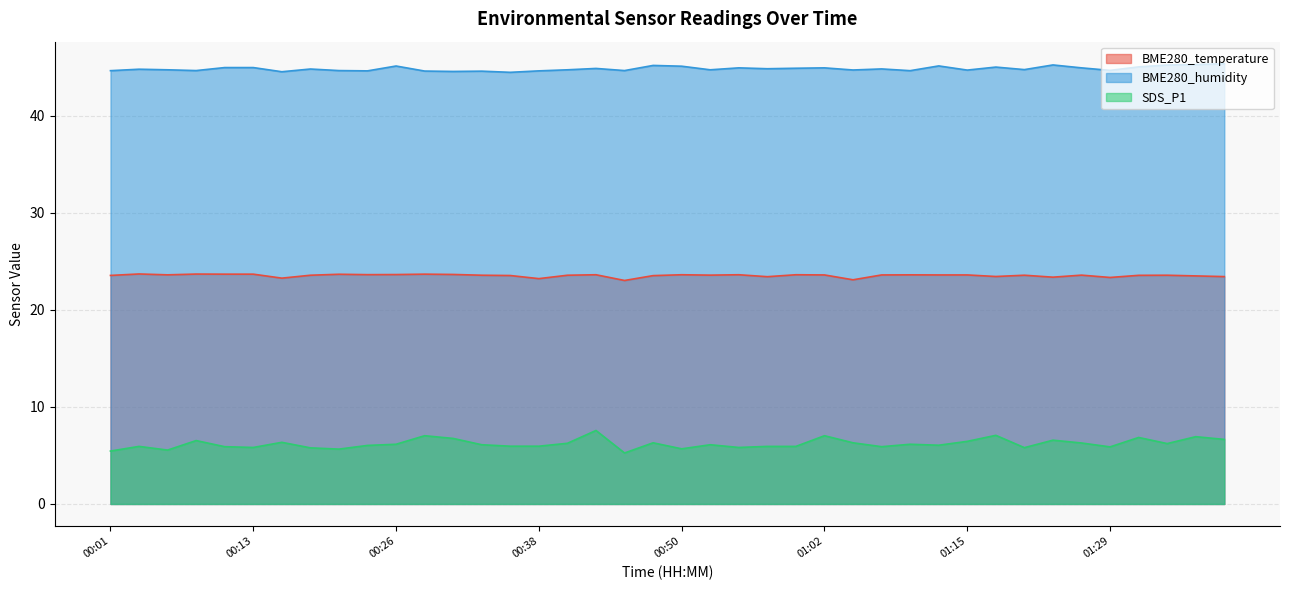

How many interior local peaks does the BME280_temperature series have?

12